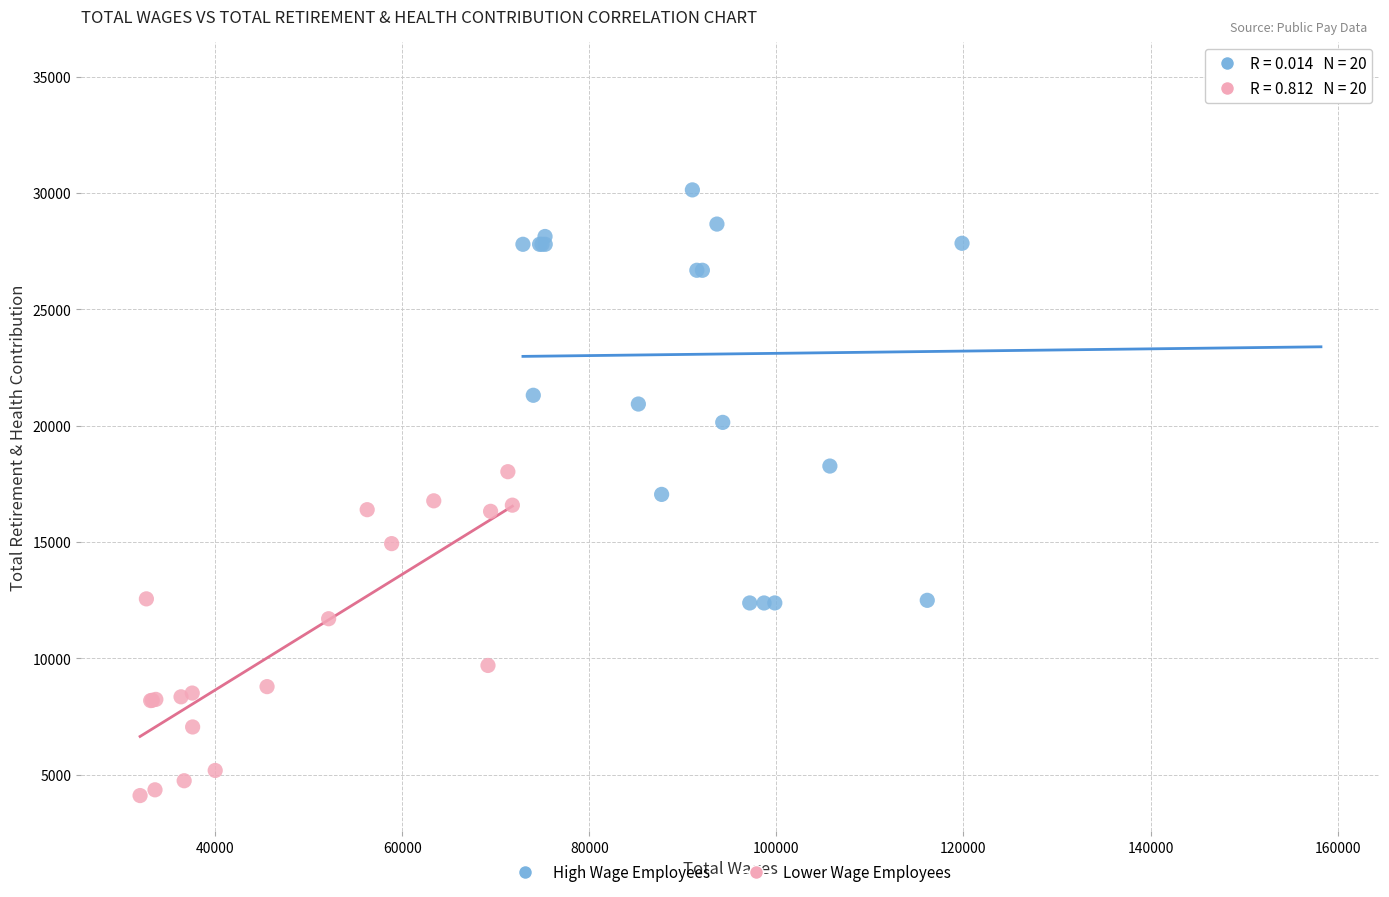

Which series has the largest Y range (max minus min)?

High Wage Employees